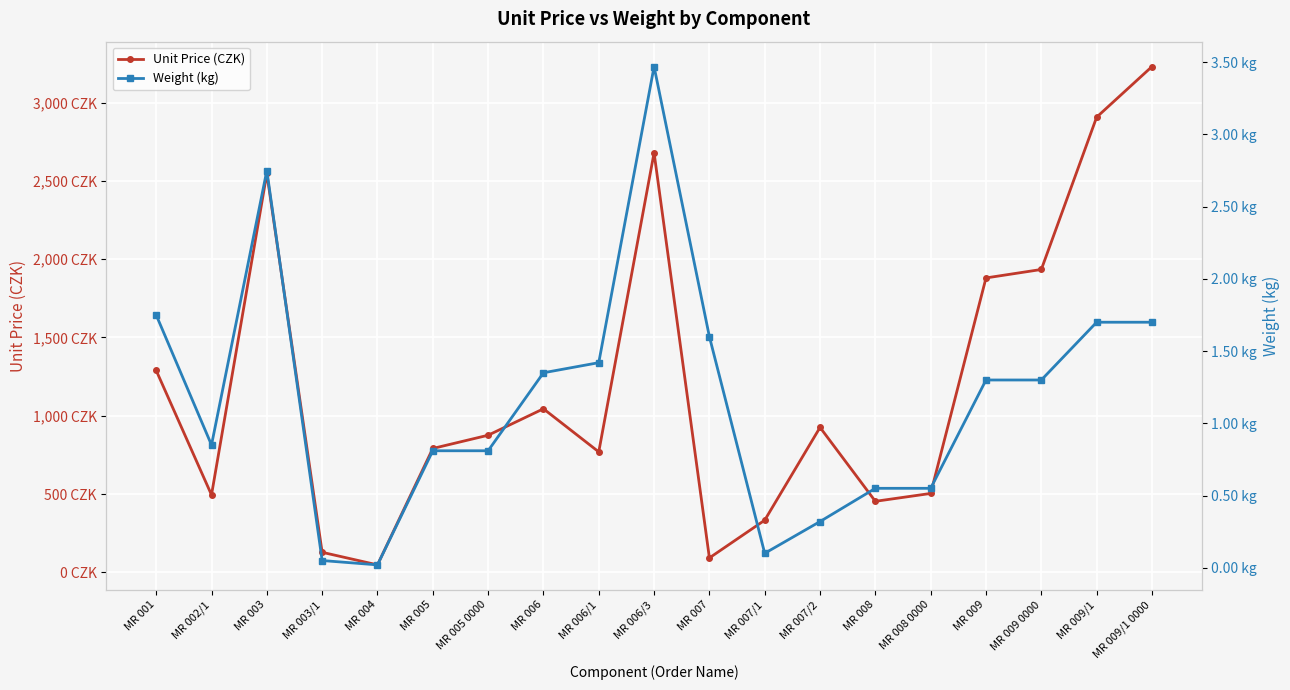

True or false: Weight (kg) and Unit Price (CZK) intersect in this chart.

False